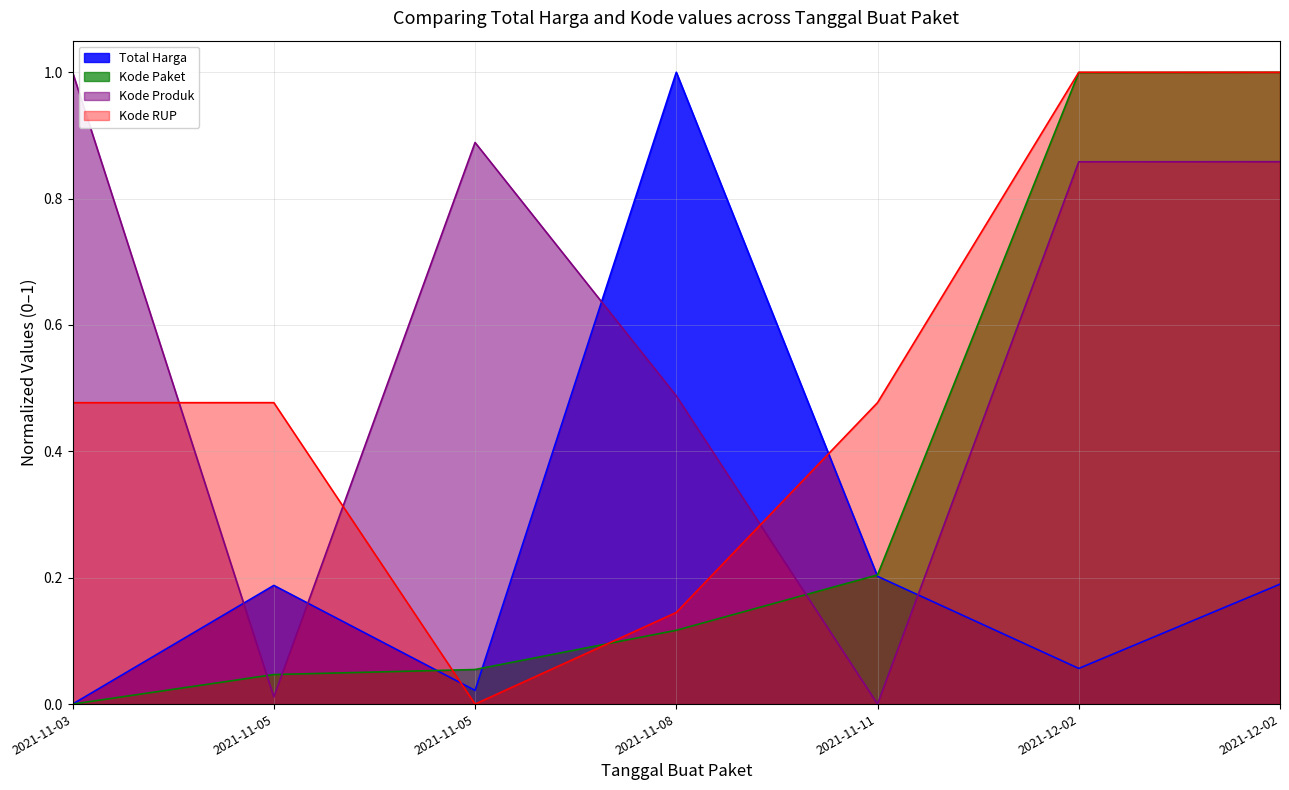

After their last crossing, which series has the higher values: Kode RUP or Total Harga?

Kode RUP